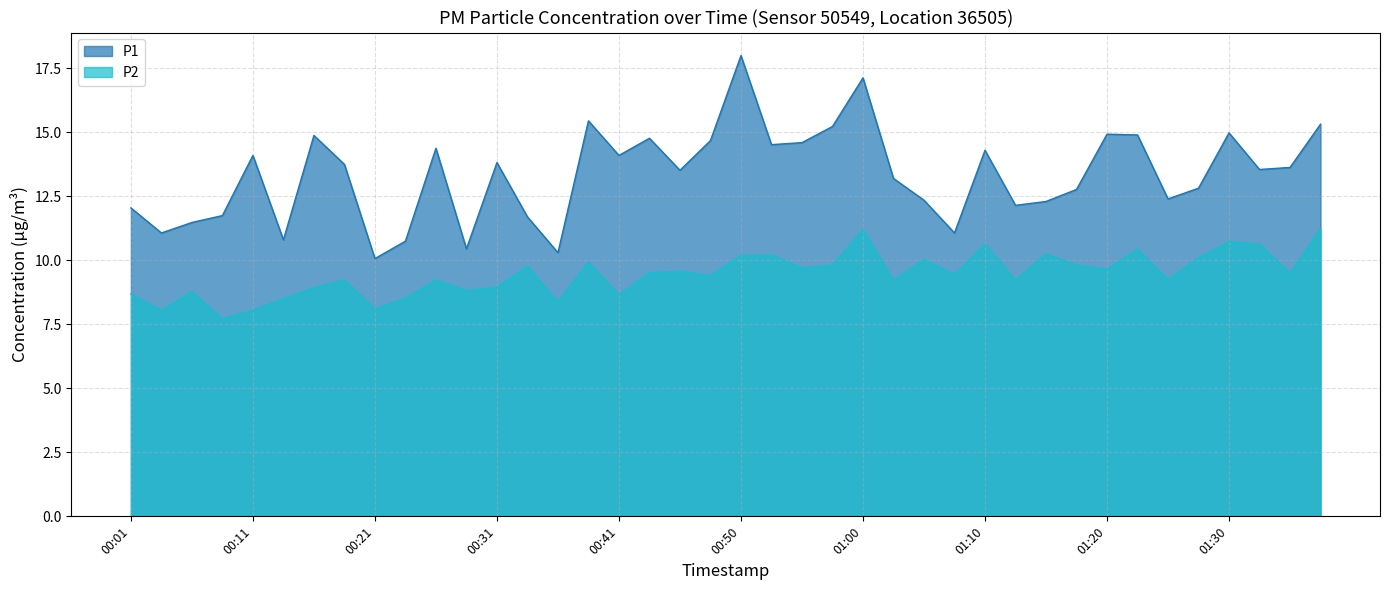

Reading left to right, what are all the values shown in this chart?

P1: 12.1	11.1	11.5	11.8	14.1	10.8	14.9	13.8	10.1	10.8	14.4	10.4	13.8	11.7	10.3	15.4	14.1	14.8	13.5	14.7	18.0	14.5	14.6	15.2	17.1	13.2	12.3	11.1	14.3	12.2	12.3	12.8	14.9	14.9	12.4	12.8	15.0	13.6	13.6	15.3
P2: 8.7	8.1	8.8	7.7	8.1	8.5	8.9	9.2	8.1	8.5	9.2	8.8	8.9	9.8	8.4	9.9	8.7	9.5	9.6	9.4	10.2	10.2	9.7	9.8	11.2	9.2	10.0	9.4	10.6	9.2	10.2	9.8	9.7	10.4	9.2	10.1	10.7	10.6	9.5	11.2